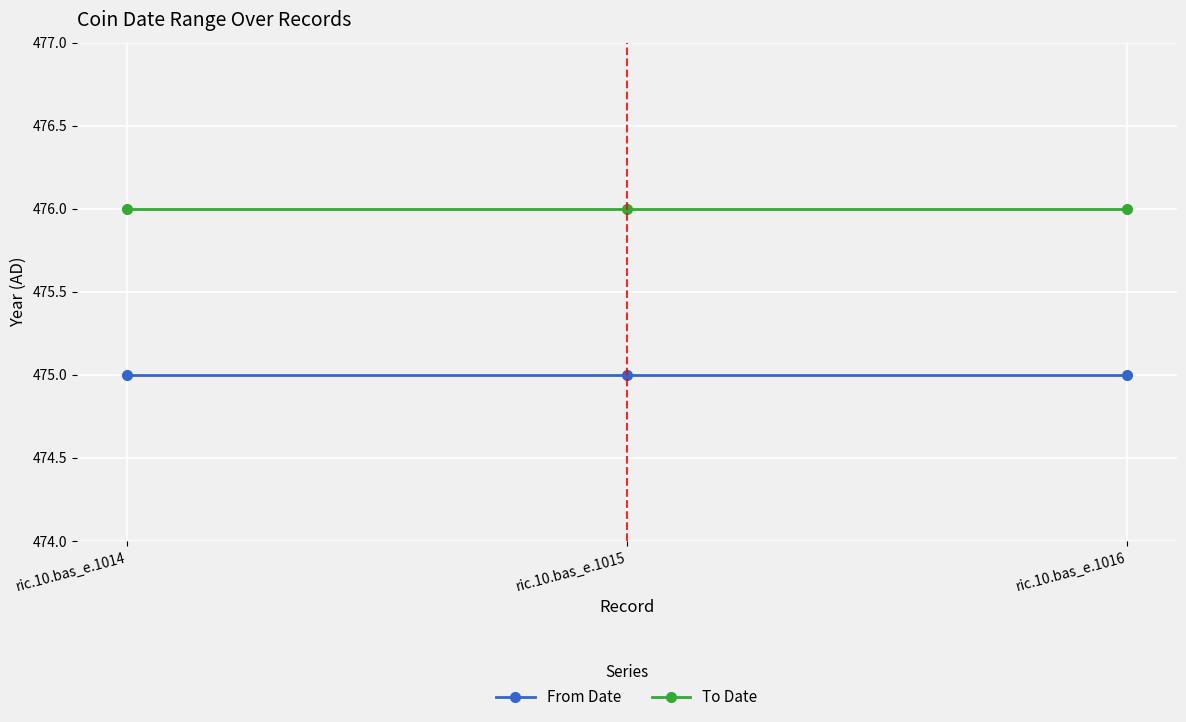

List the series in order of their overall mean, highest first.

To Date, From Date